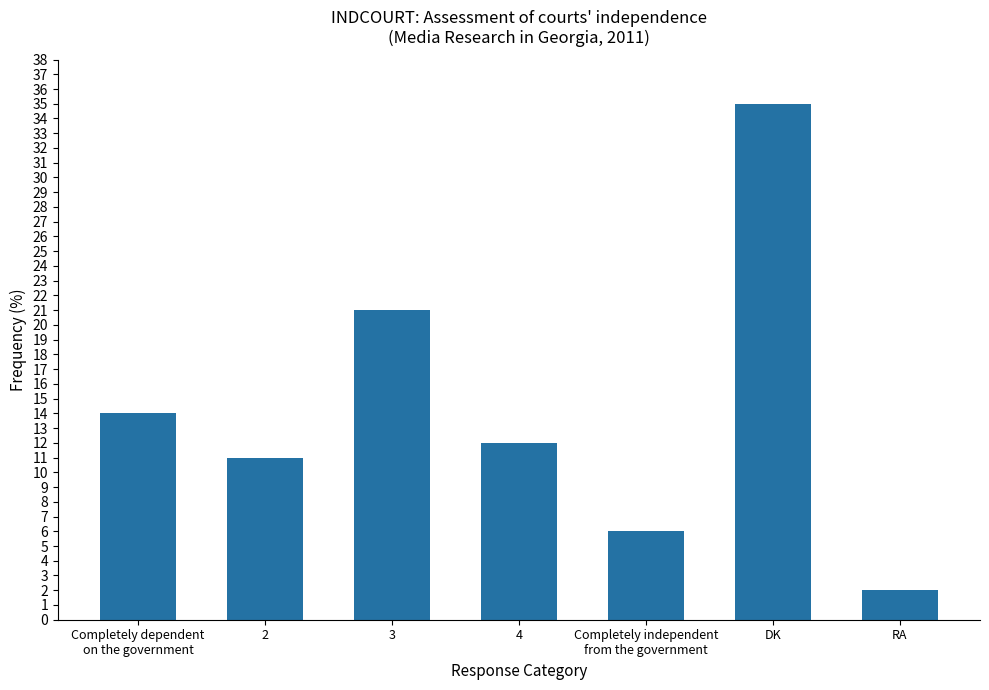

How many series are shown in this chart?

1